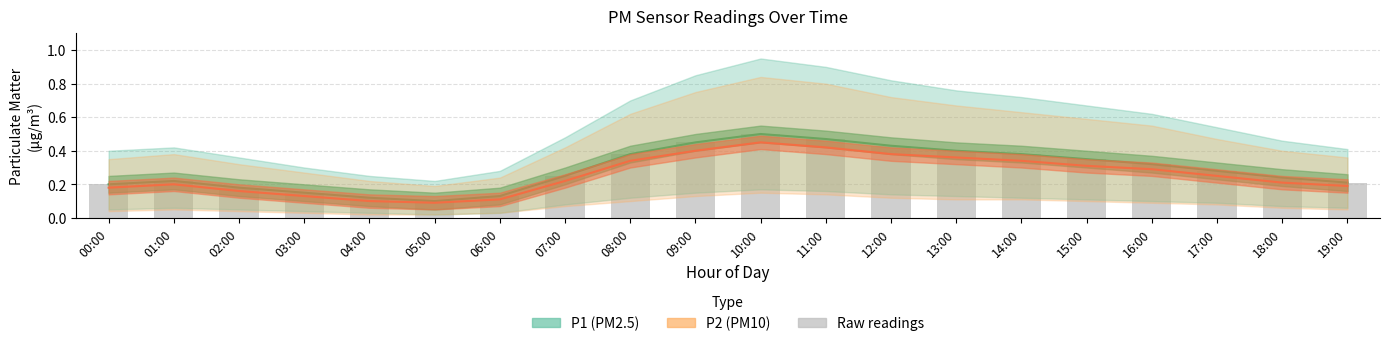

Is it true that the value at 09:00 is 0.5?

True